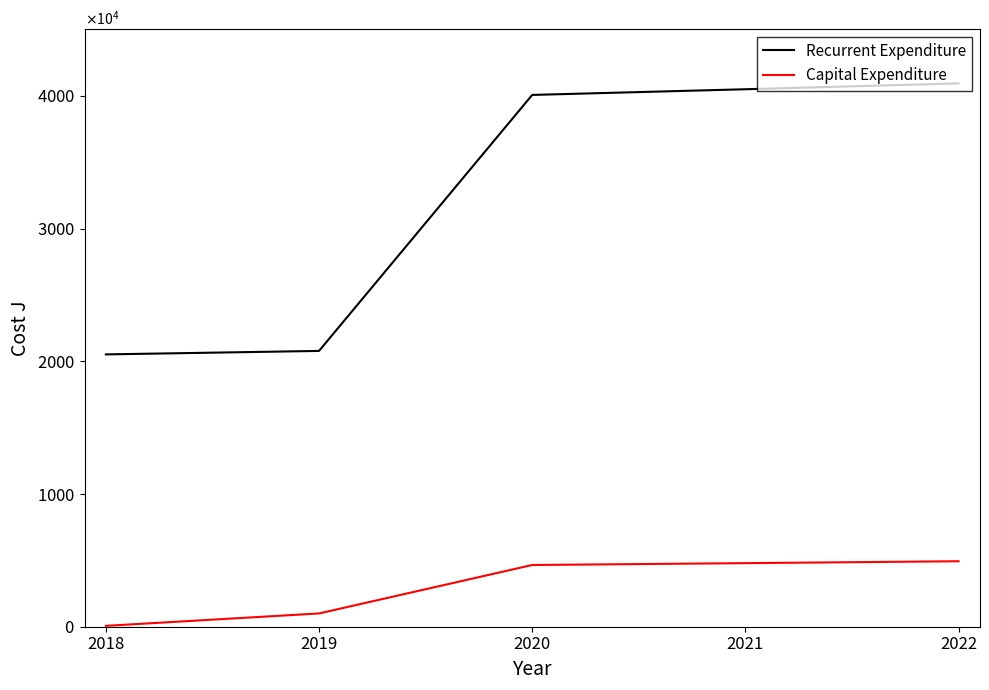

Read the Recurrent Expenditure value at 2019.

20785950